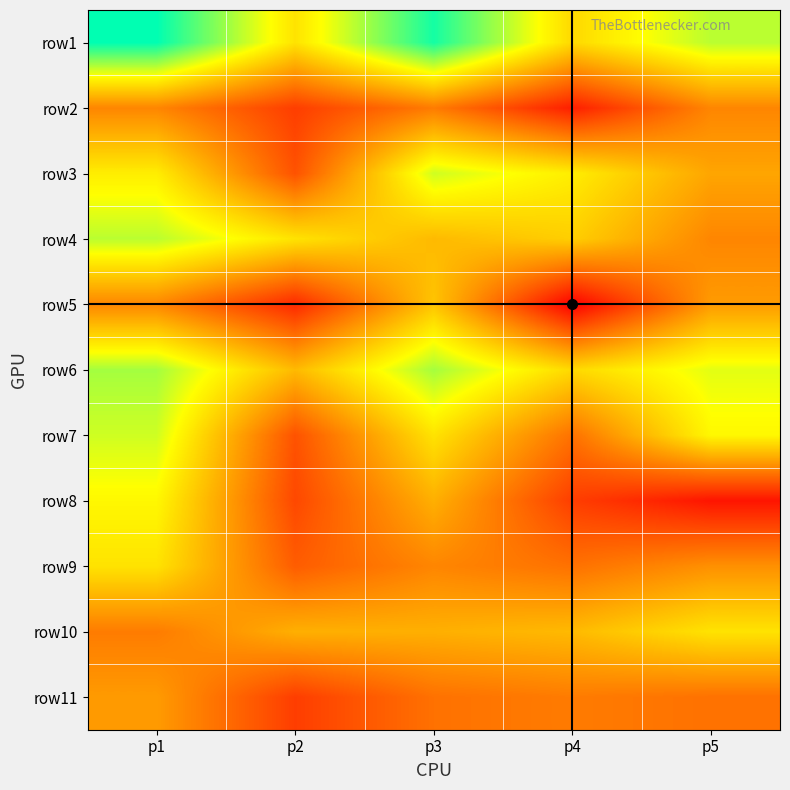

At which category does the chart reach its minimum across all series?

p4